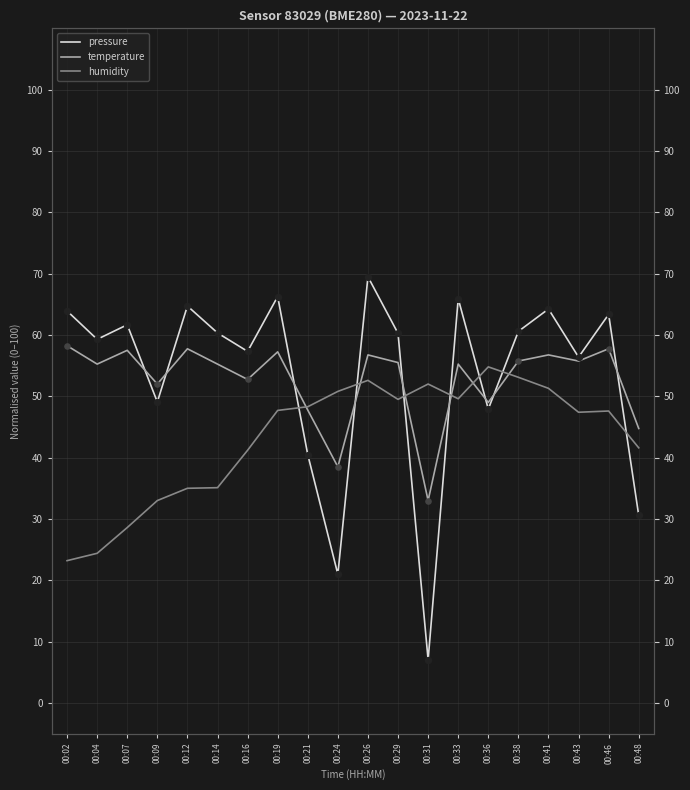

At which category is the sum across all series the highest?

00:26